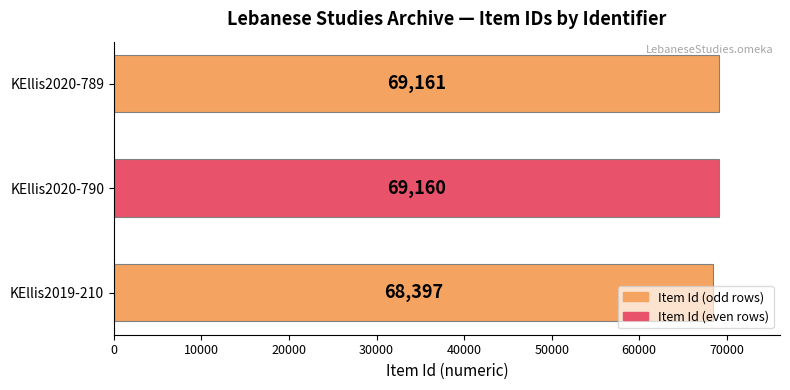

What is the change in value from KEllis2020-790 to KEllis2020-789?

+1